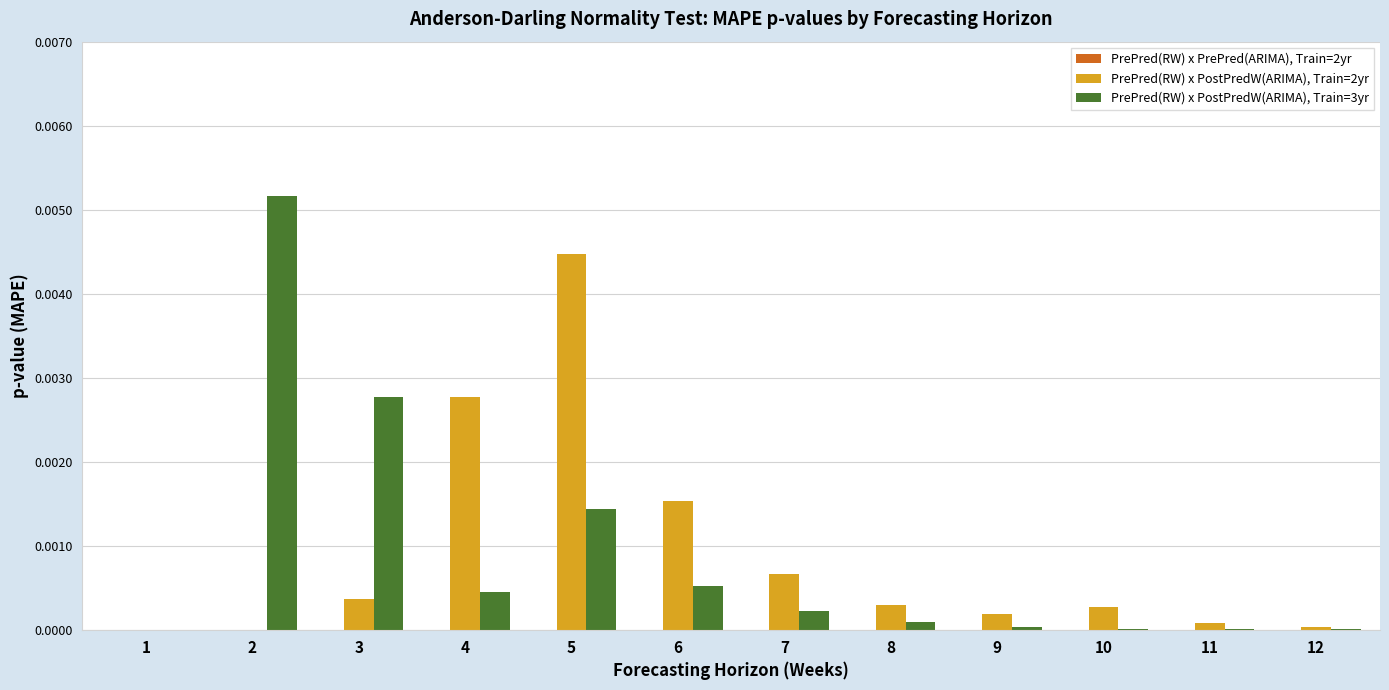

How many data points does each series have?

12